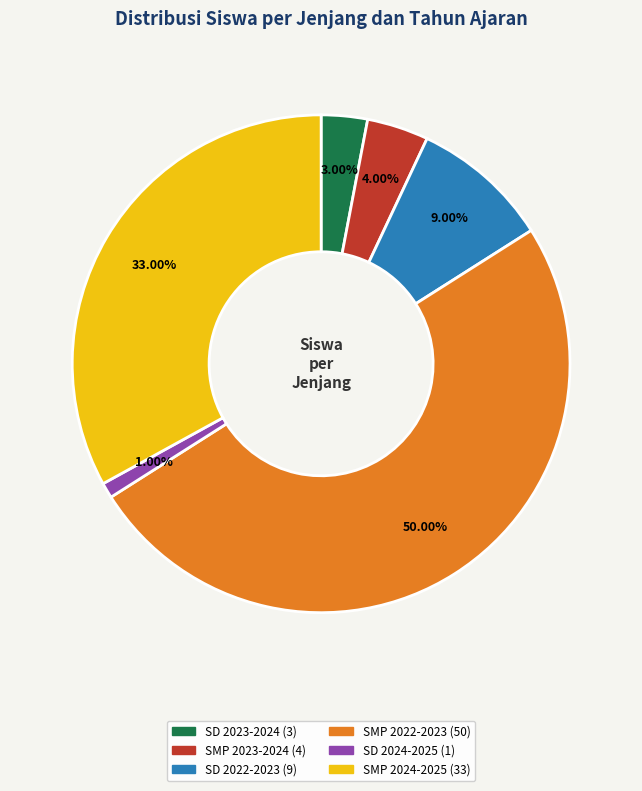

True or false: SD 2024-2025 accounts for 11% of the total.

False